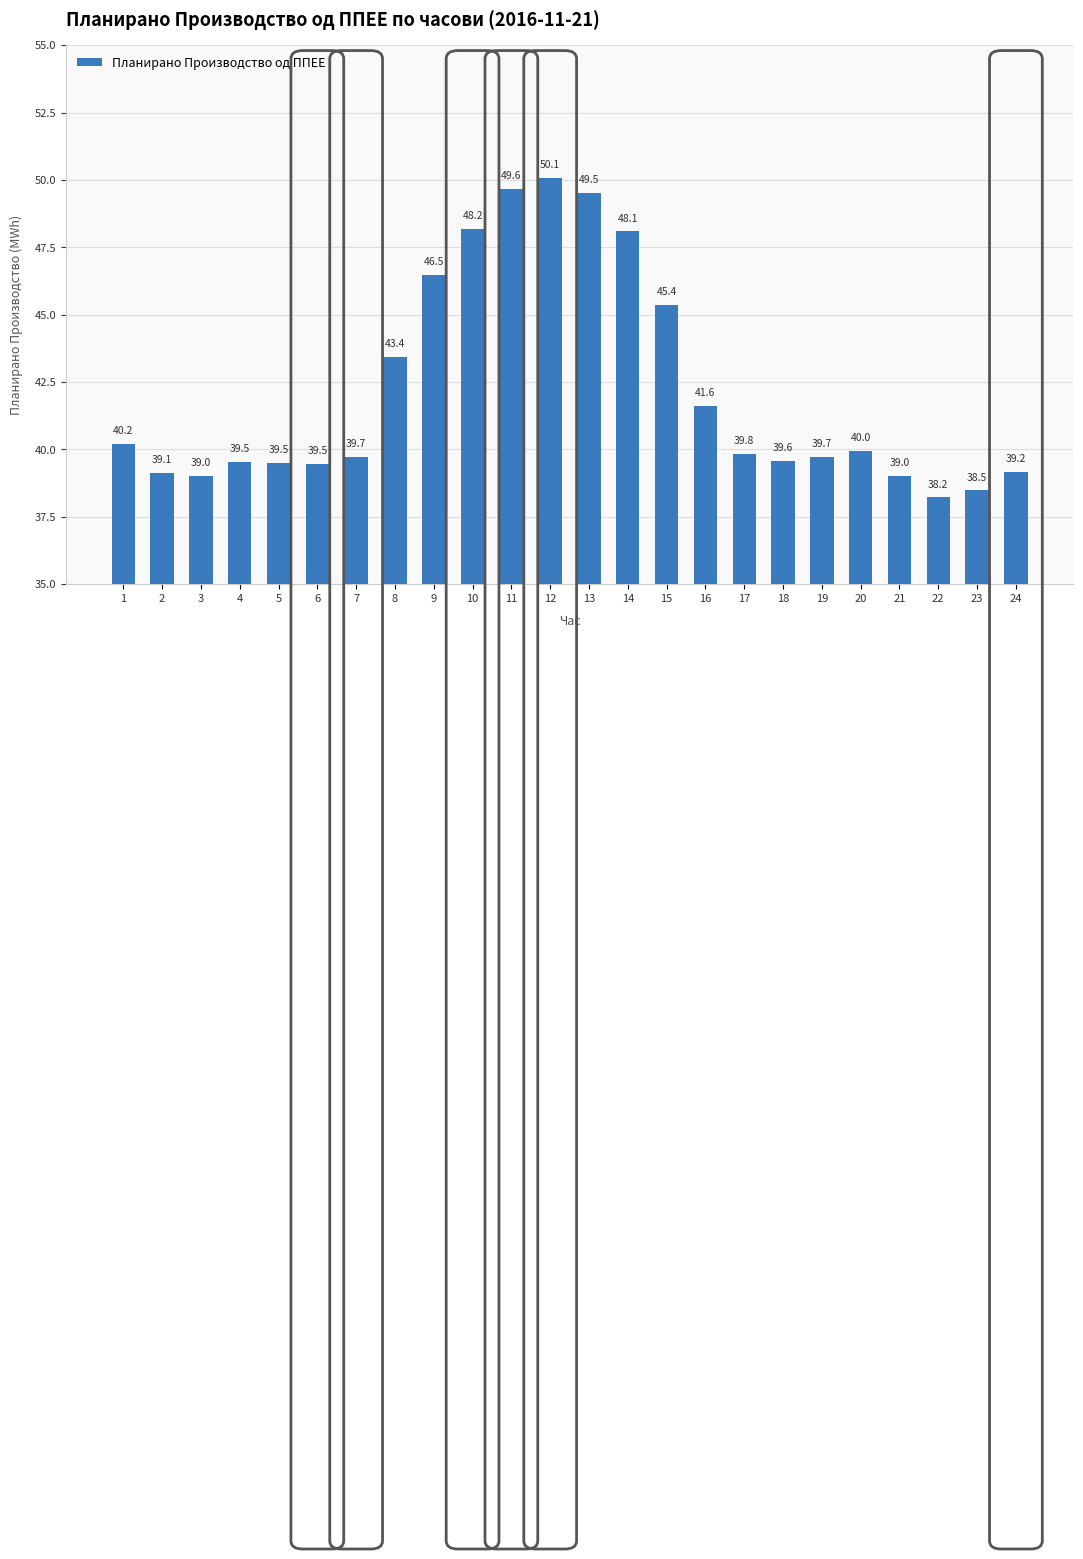

How many distinct data groups are displayed?

1